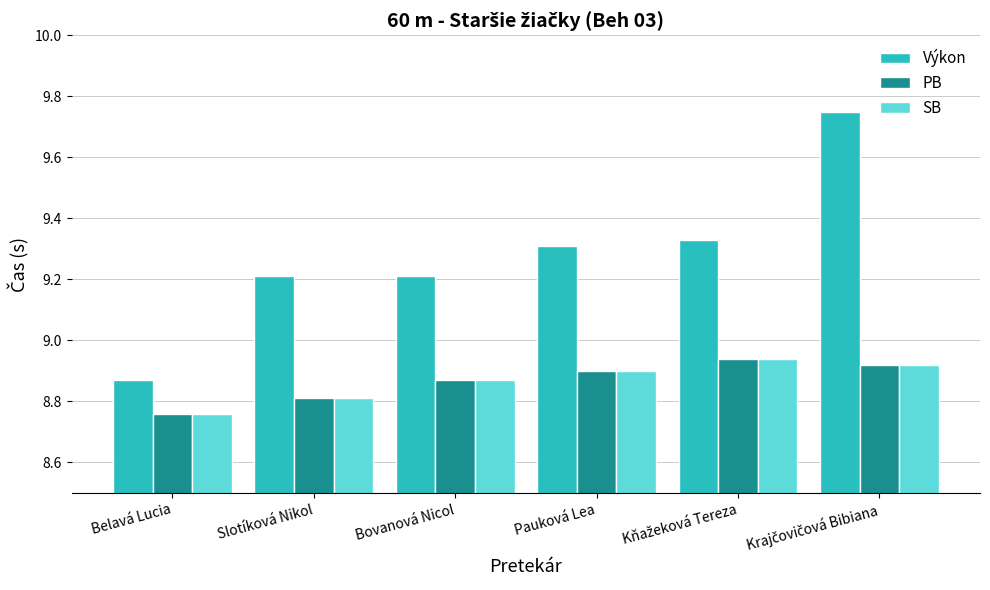

Which series has the largest total across all categories?

Výkon